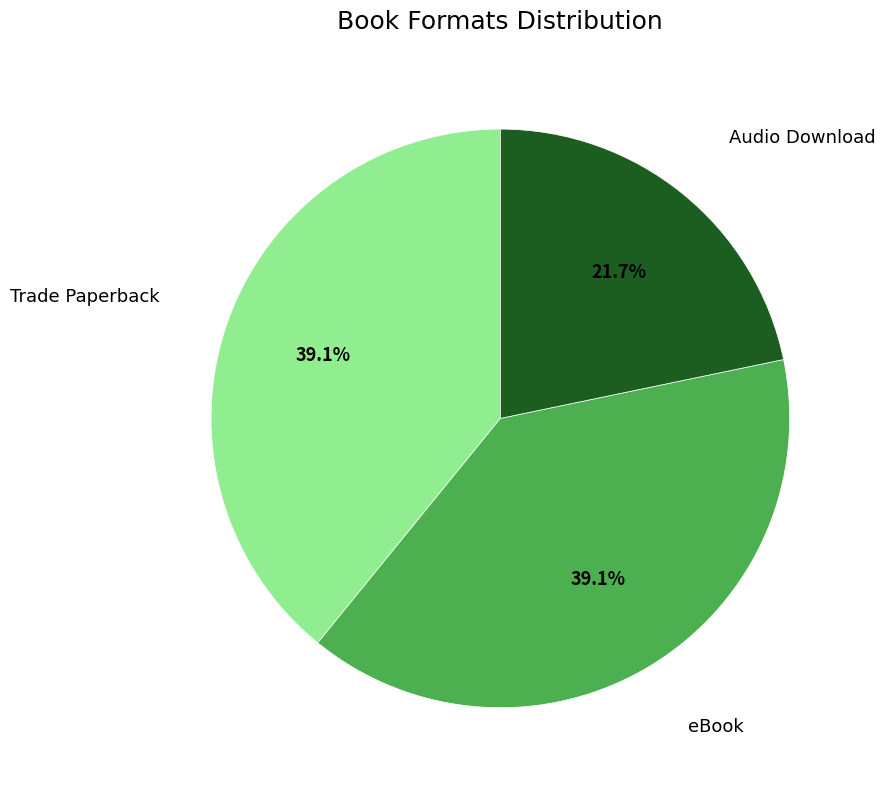

What is the total percentage of Audio Download and eBook?

60.9%